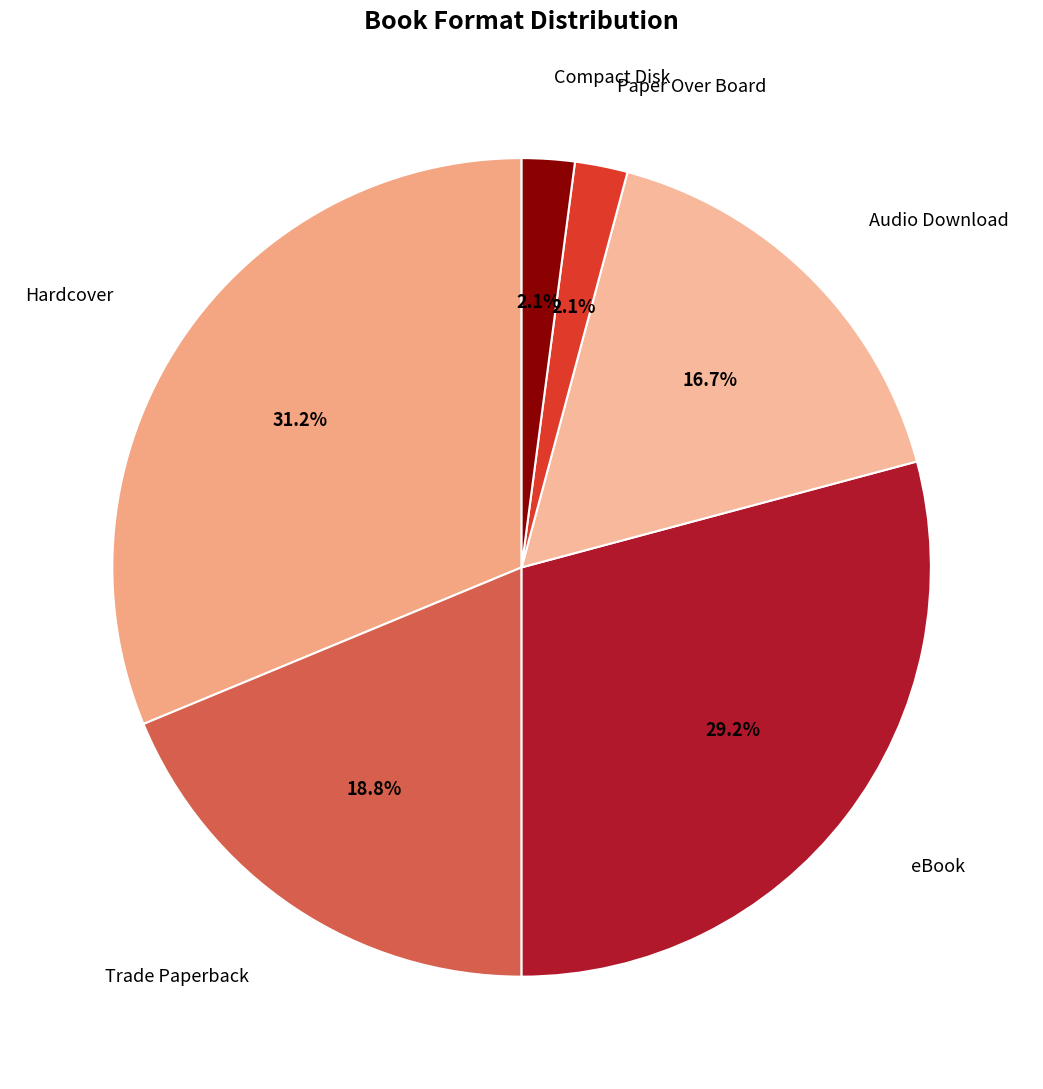

To the nearest percent, what is the difference between the largest and smallest slice percentages?

29%